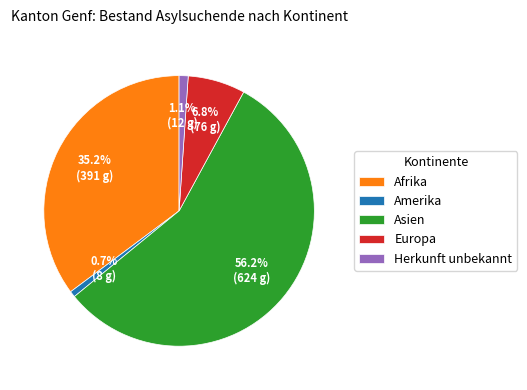

True or false: Amerika accounts for 11% of the total.

False